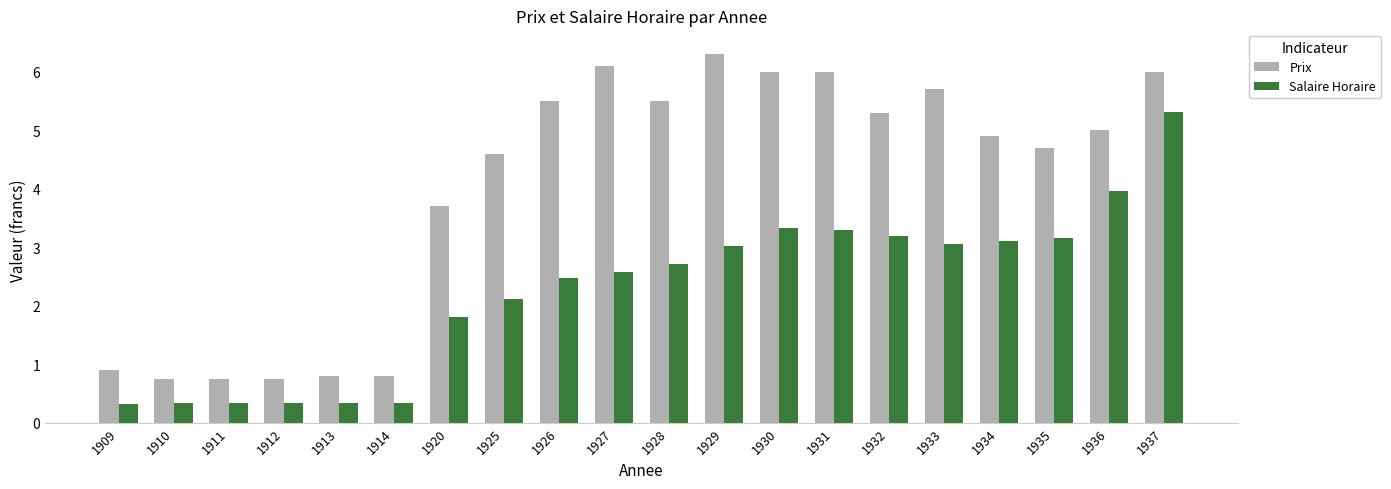

Which series has the largest total across all categories?

Prix